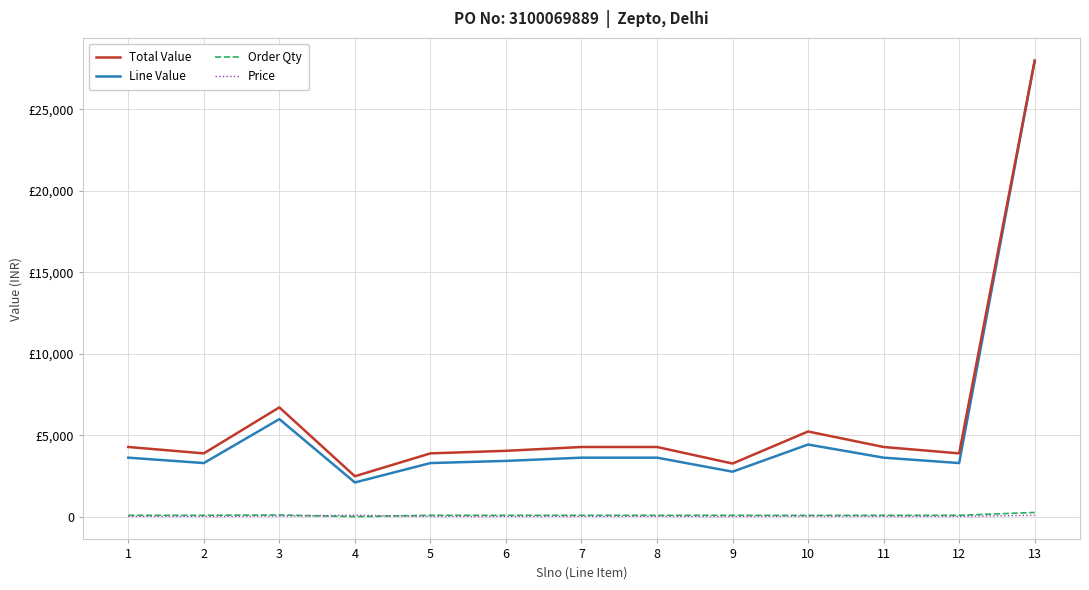

How many interior local valleys does the Price series have?

4